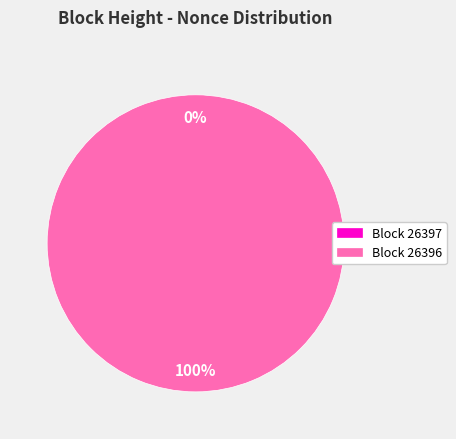

True or false: 26396 accounts for 100% of the total.

True